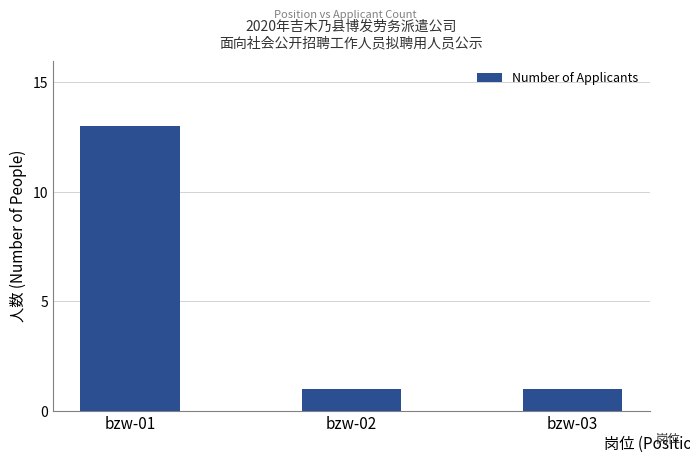

What is the minimum value shown in the chart?

1